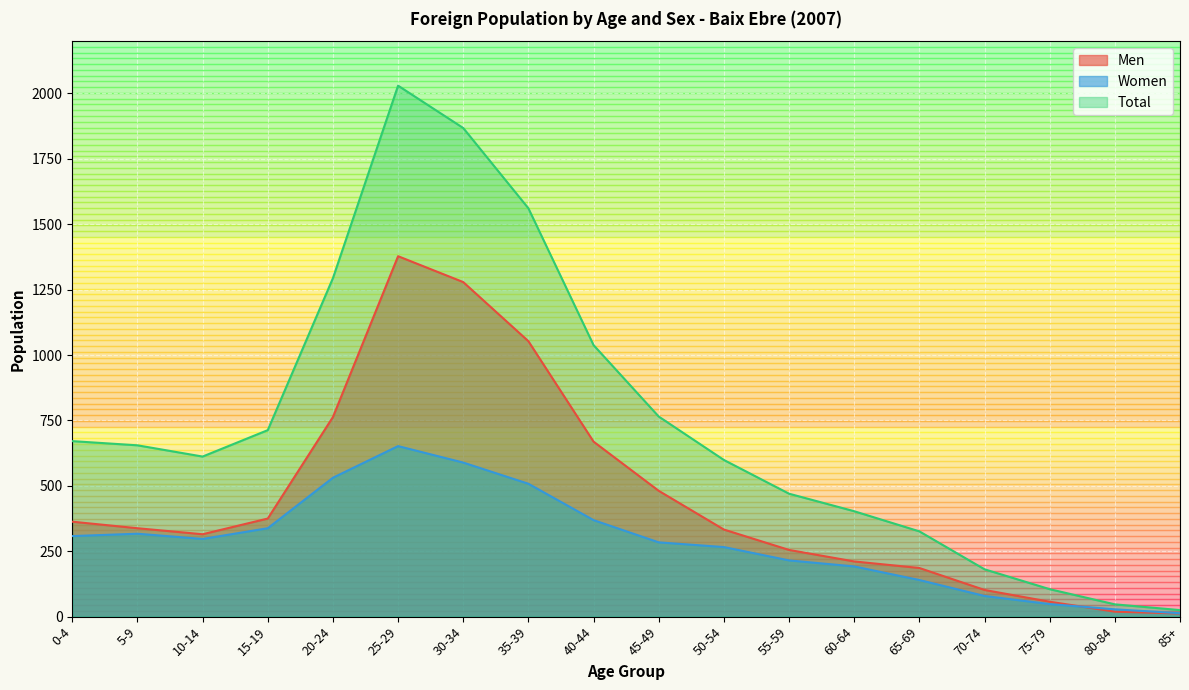

True or false: Women and Total intersect in this chart.

False